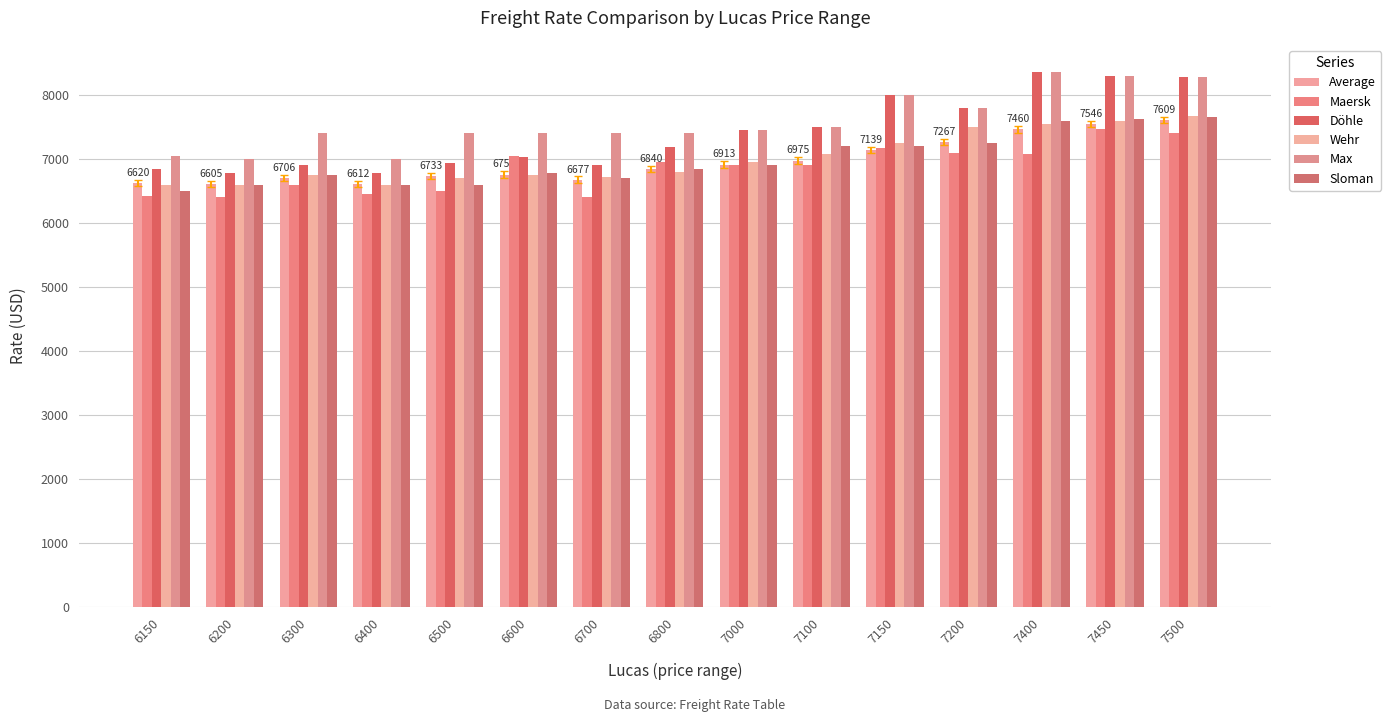

What is the approximate value of Döhle at 7400?

8363